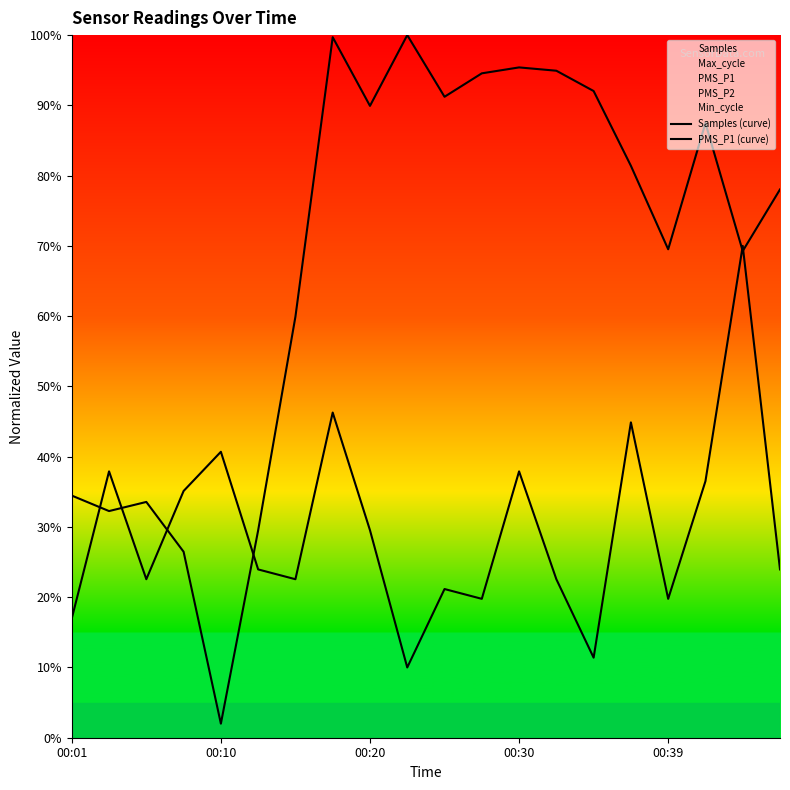

List the labels in order of PMS_P1 (curve) value, largest first.

18, 7, 15, 00:39, 00:10, 12, 17, 00:30, 8, 5, 19, 00:20, 6, 13, 10, 11, 16, 00:01, 14, 9